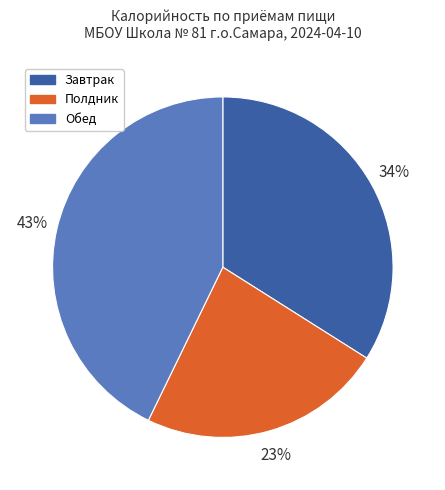

To the nearest percent, what is the difference between the largest and smallest slice percentages?

20%